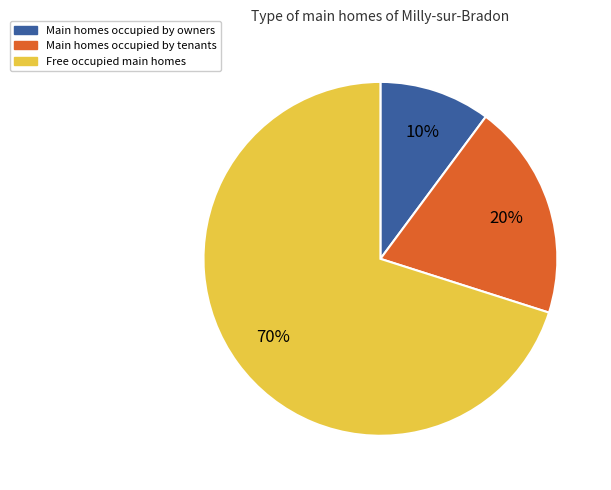

To the nearest percent, what is the difference between the largest and smallest slice percentages?

60%